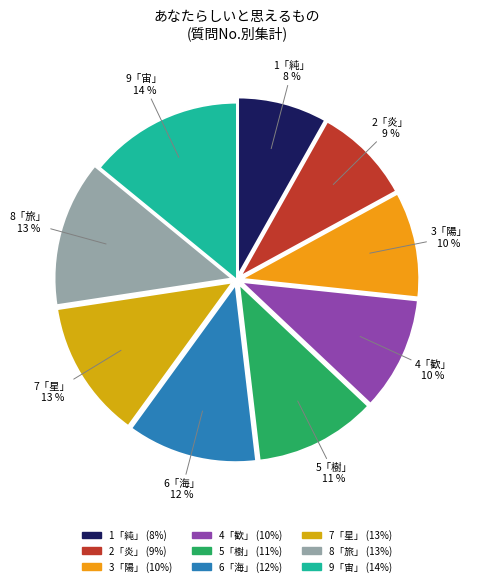

Rank the categories by value from lowest to highest.

1, 2, 3, 4, 5, 6, 7, 8, 9